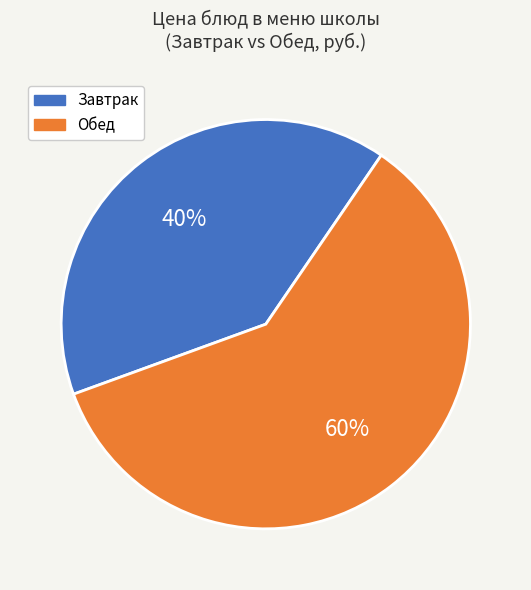

Is the sum of Обед and Завтрак greater than half?

Yes